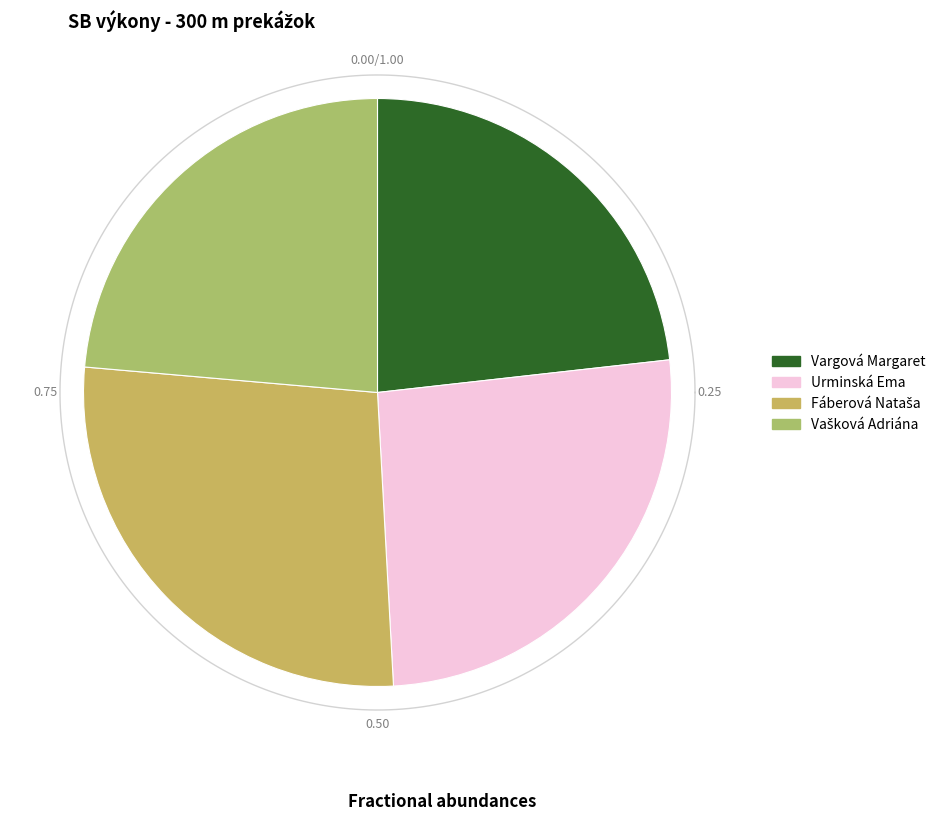

Does any single category account for the majority?

No